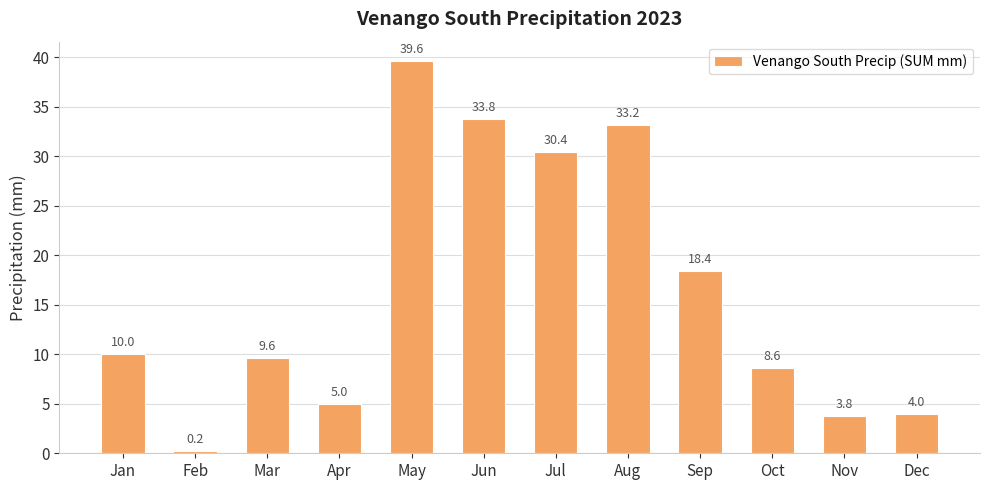

What is the maximum value shown in the chart?

39.6